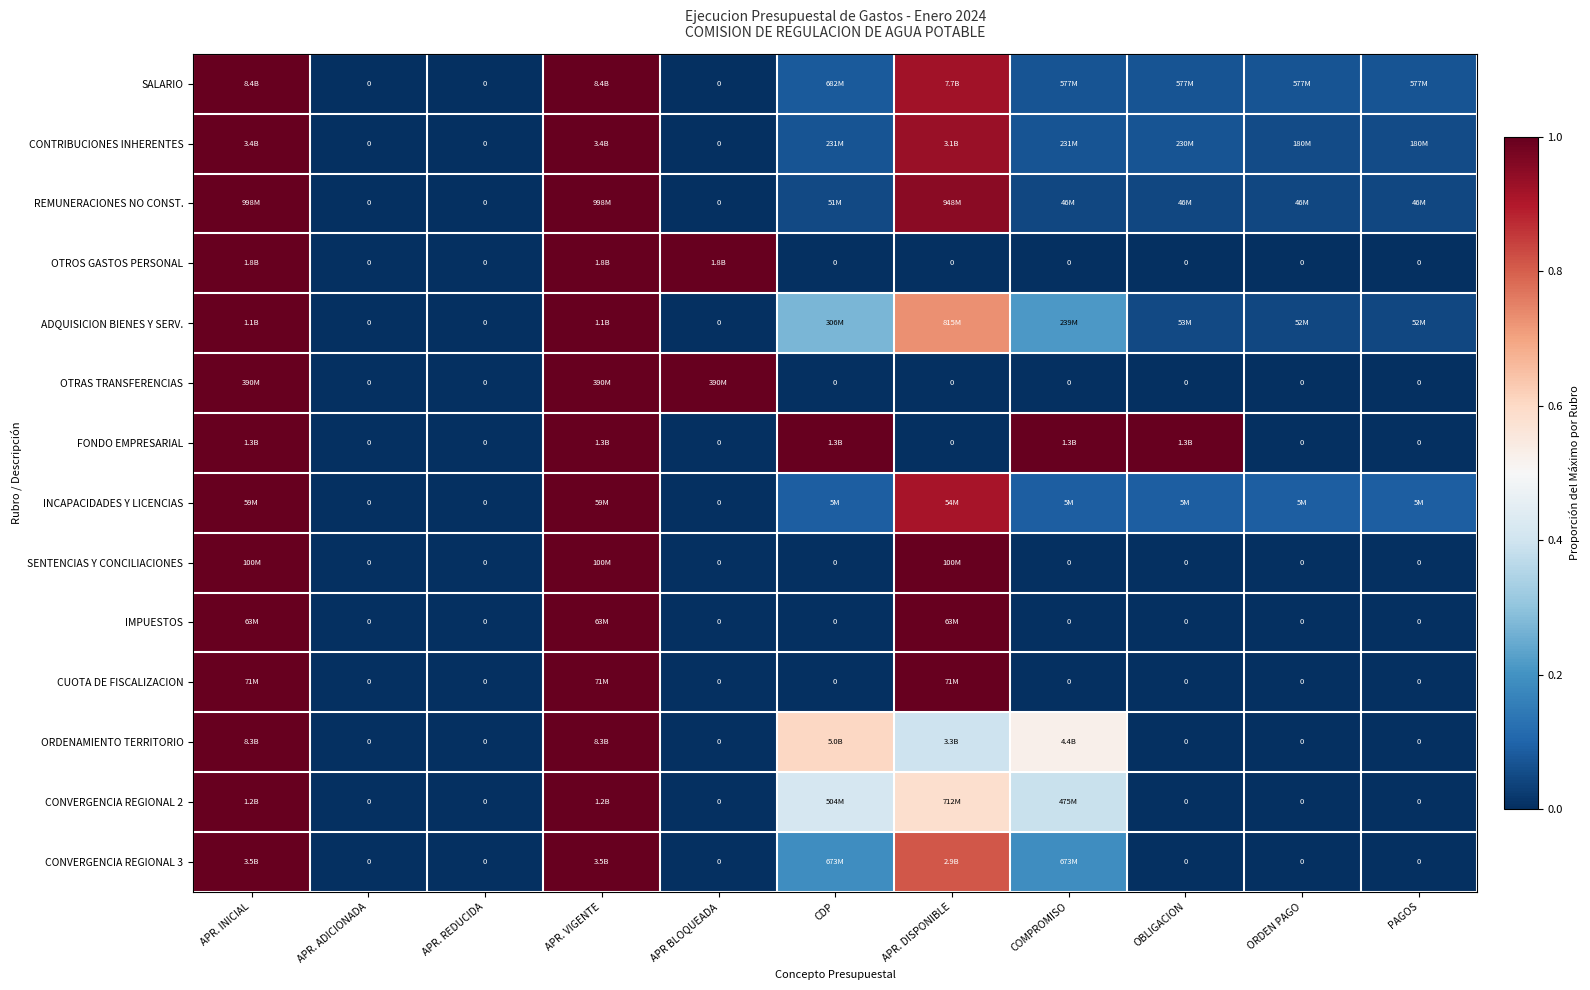

What is the sum of all SENTENCIAS Y CONCILIACIONES values?

3.0